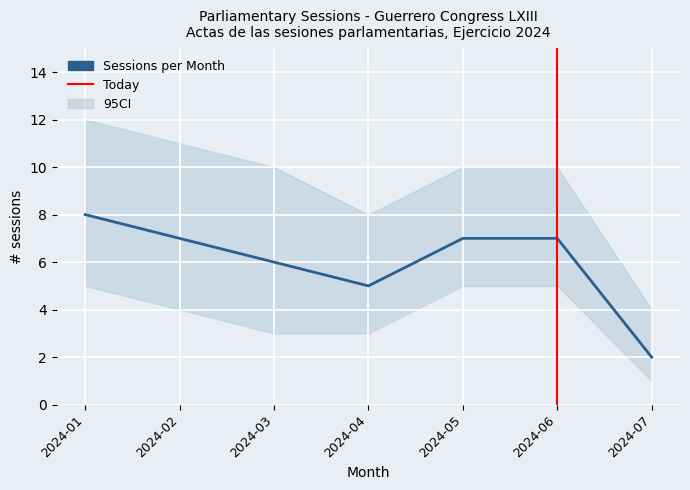

Which category has the highest value in the CI_lower series?

2024-01